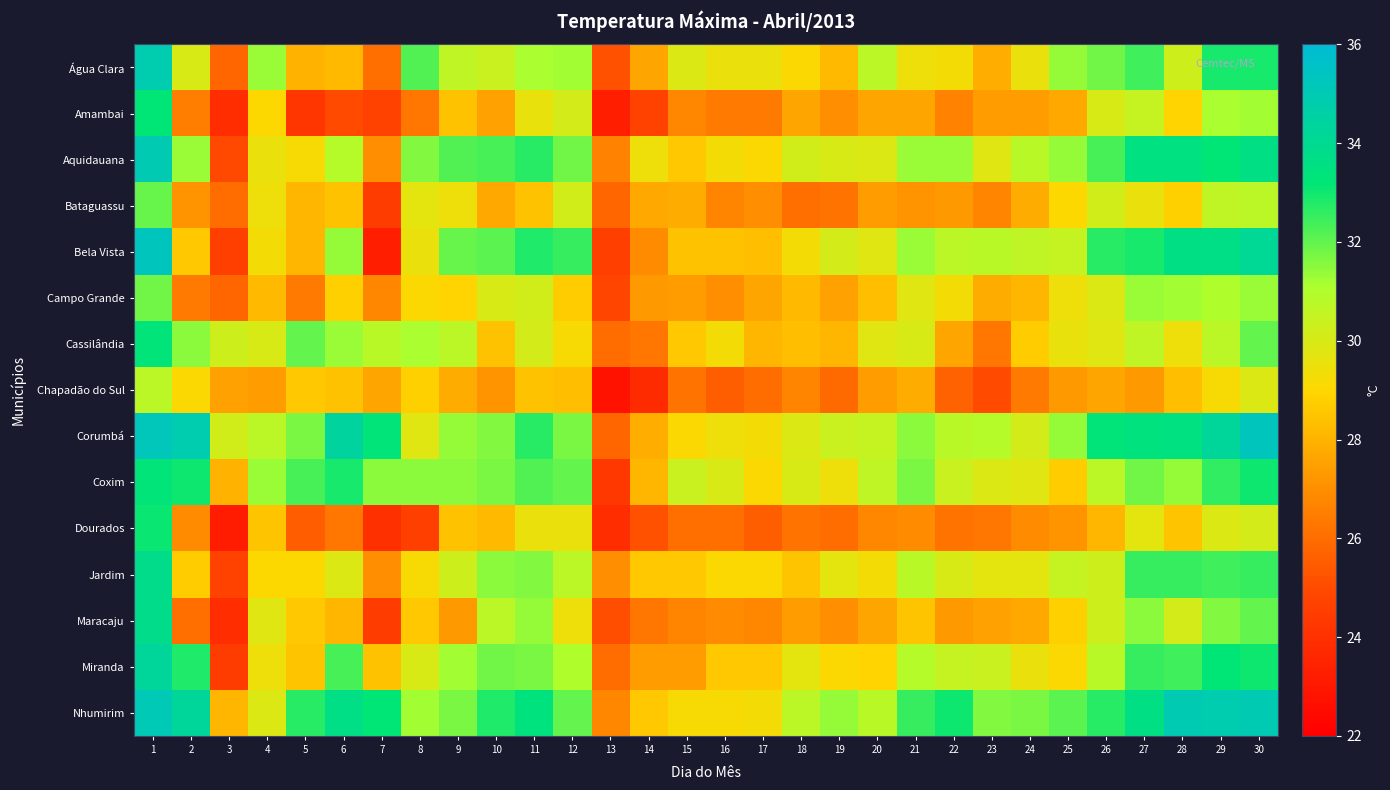

Which category has the highest value across all series?

1